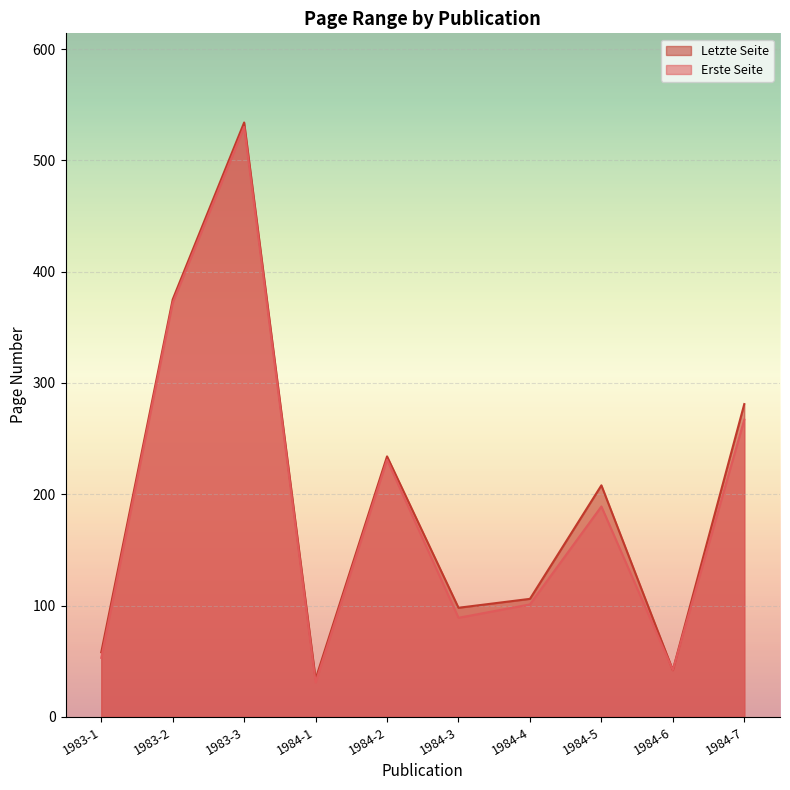

How many categories are shown in the chart?

10